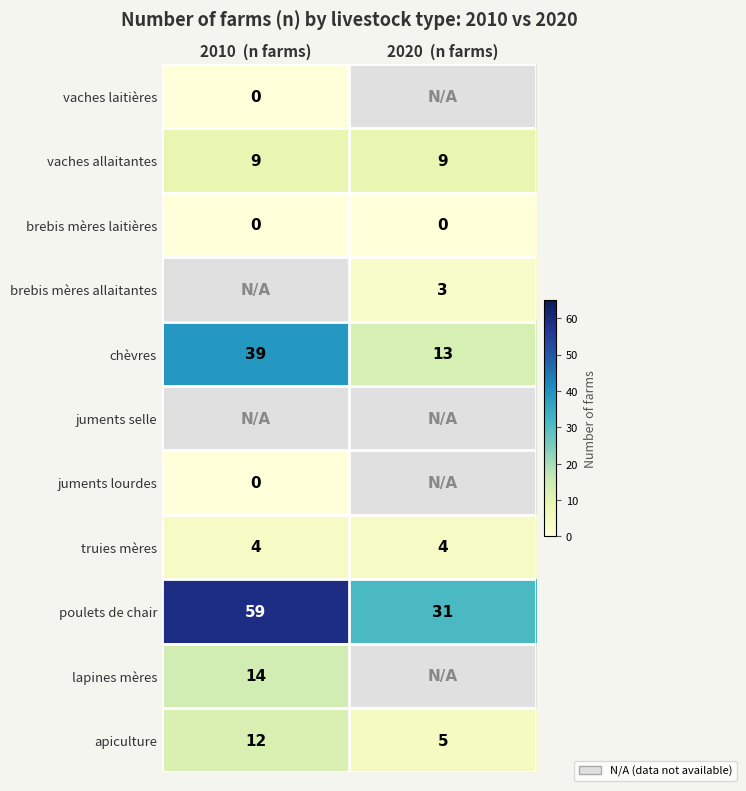

Rank the categories by apiculture value from lowest to highest.

2020  (n farms), 2010  (n farms)